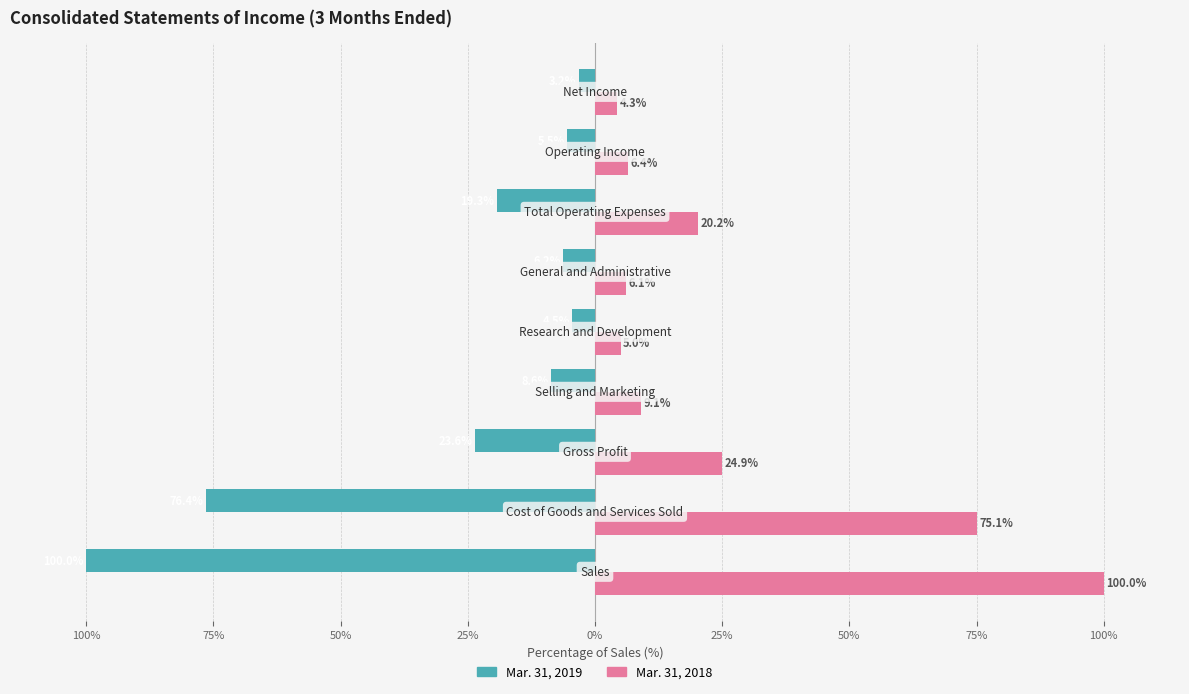

Reading left to right, list all the values displayed in this chart.

Mar. 31, 2019: -100.0	-76.4	-23.6	-8.6	-4.5	-6.2	-19.3	-5.5	-3.2
Mar. 31, 2018: 100.0	75.1	24.9	9.1	5.0	6.1	20.2	6.4	4.3